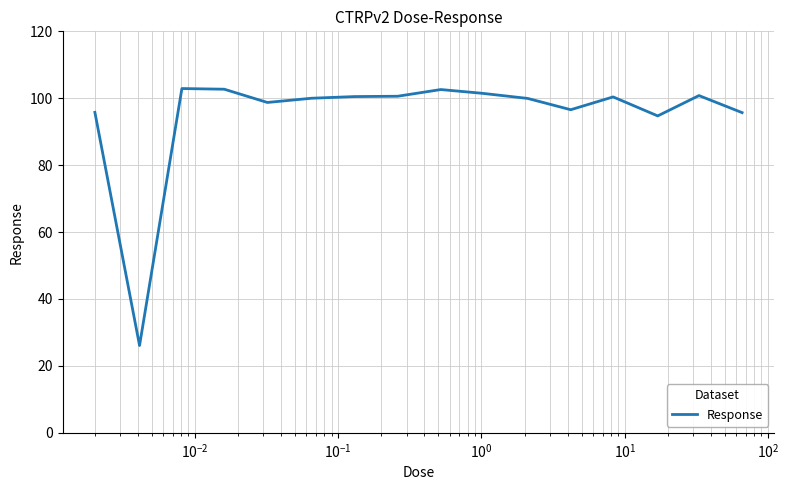

What is the maximum value shown in the chart?

102.9